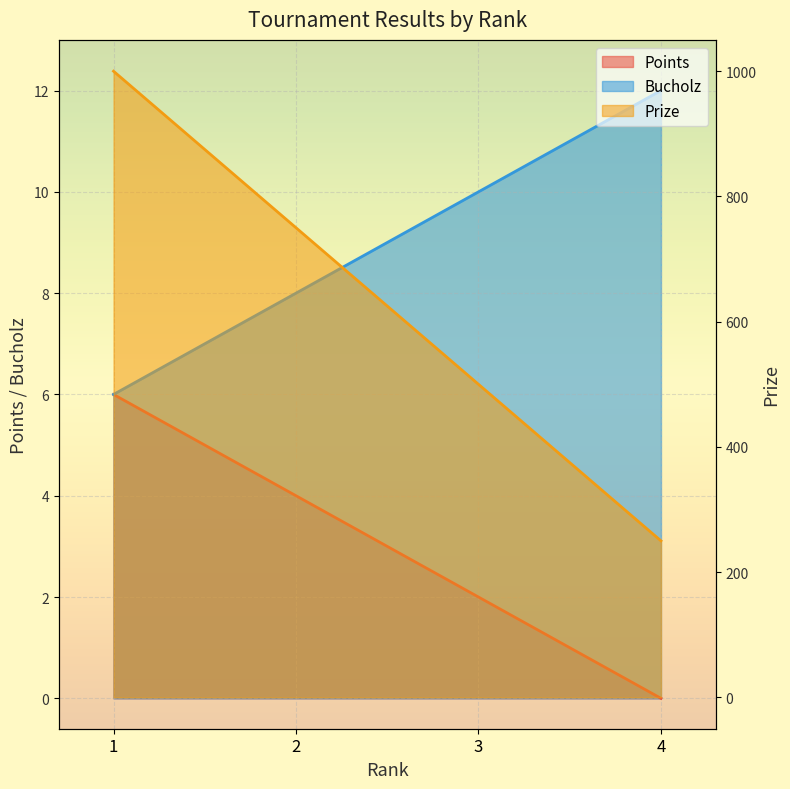

What is the difference between the highest and lowest values at 3?

498